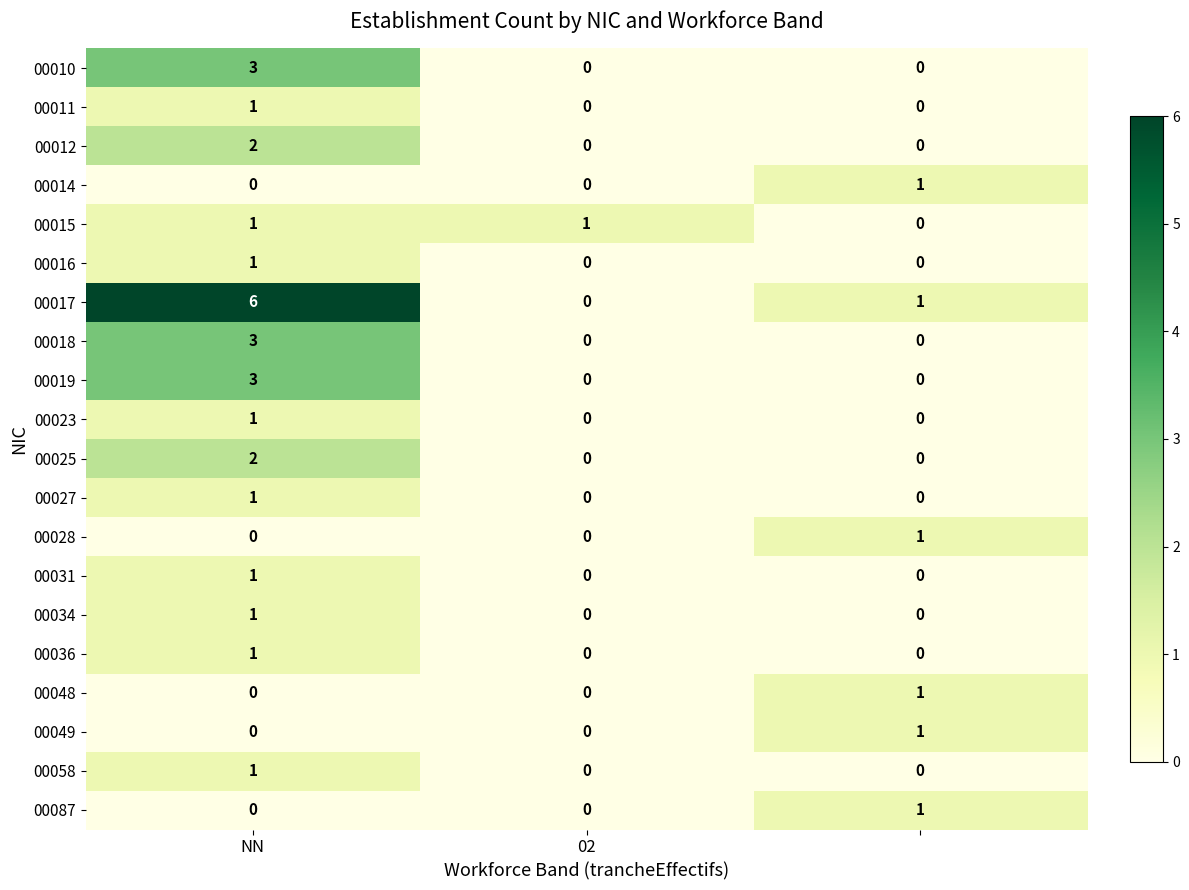

Count the 00011 values in the range 0 to 1.

3